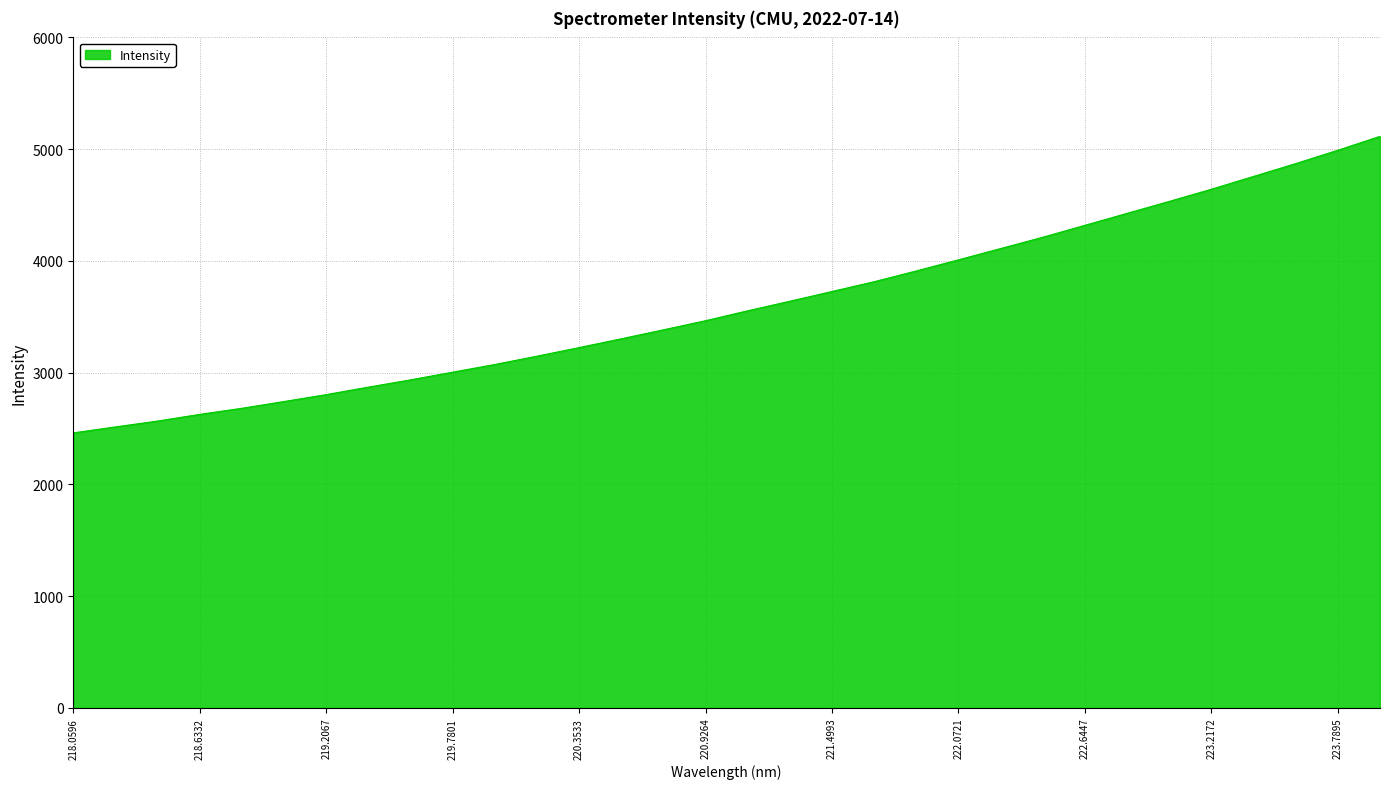

What is the greatest value displayed?

5114.5